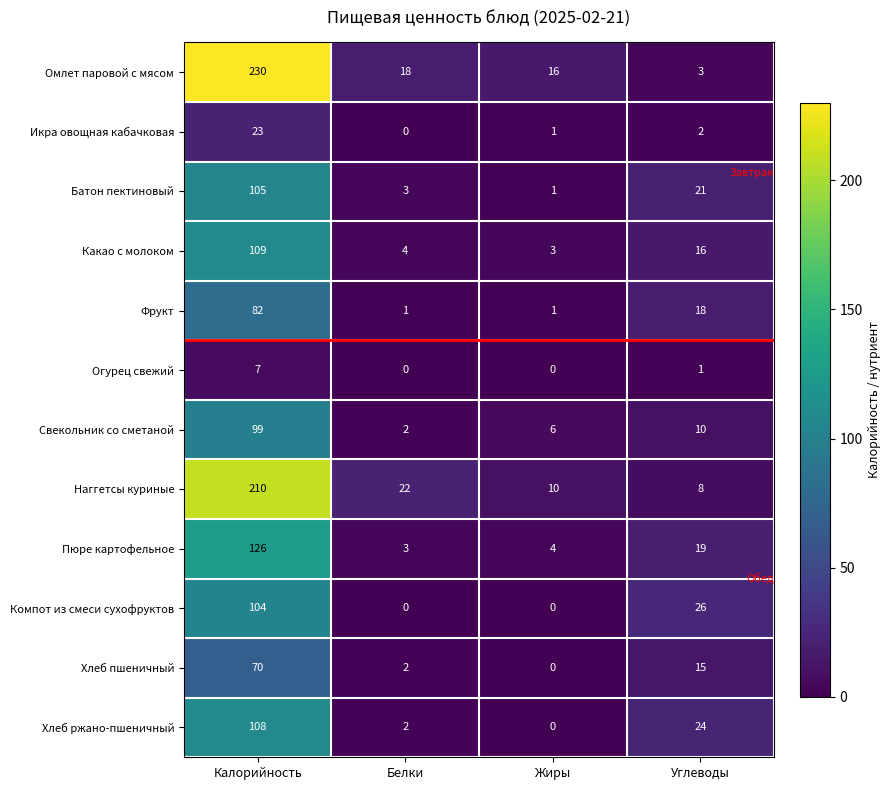

At which category is the sum across all series the highest?

Калорийность